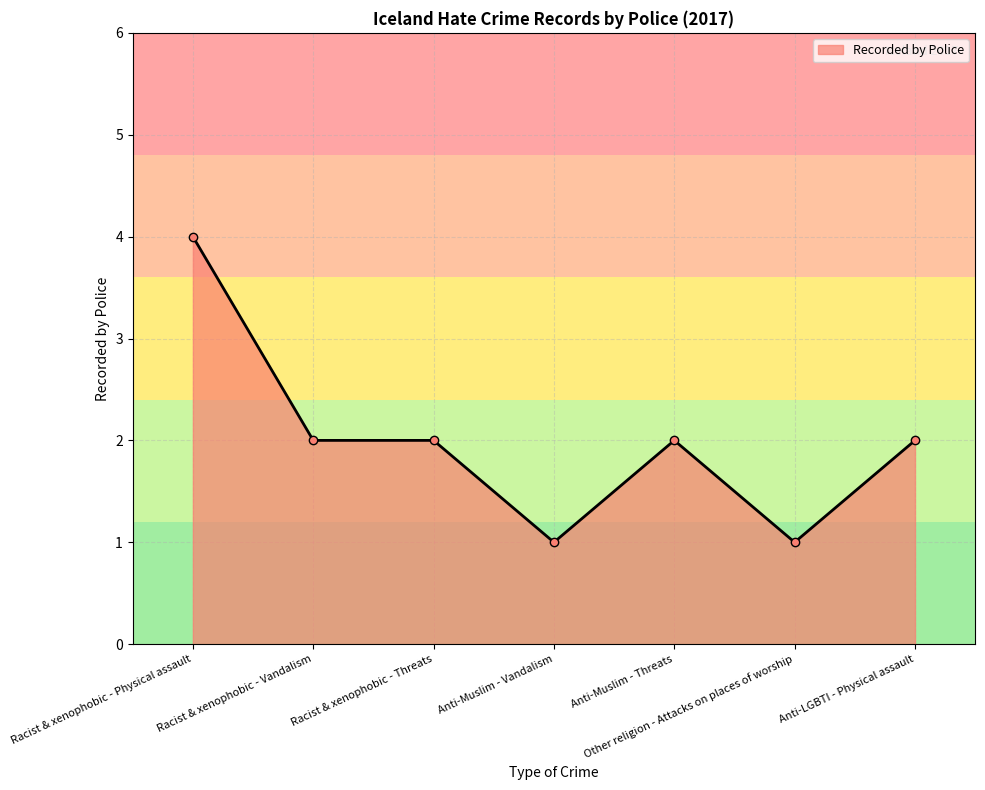

How many distinct data groups are displayed?

1